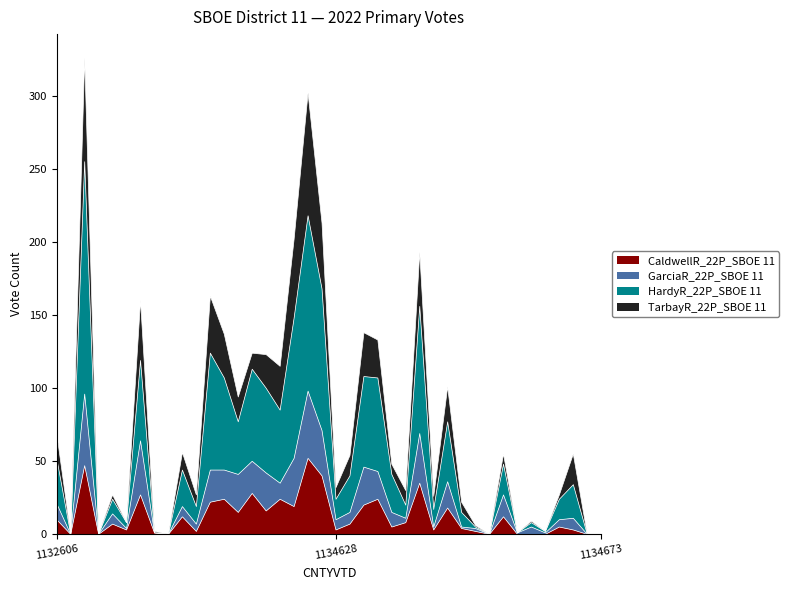

Does the chart display data point markers on the line(s)?

No